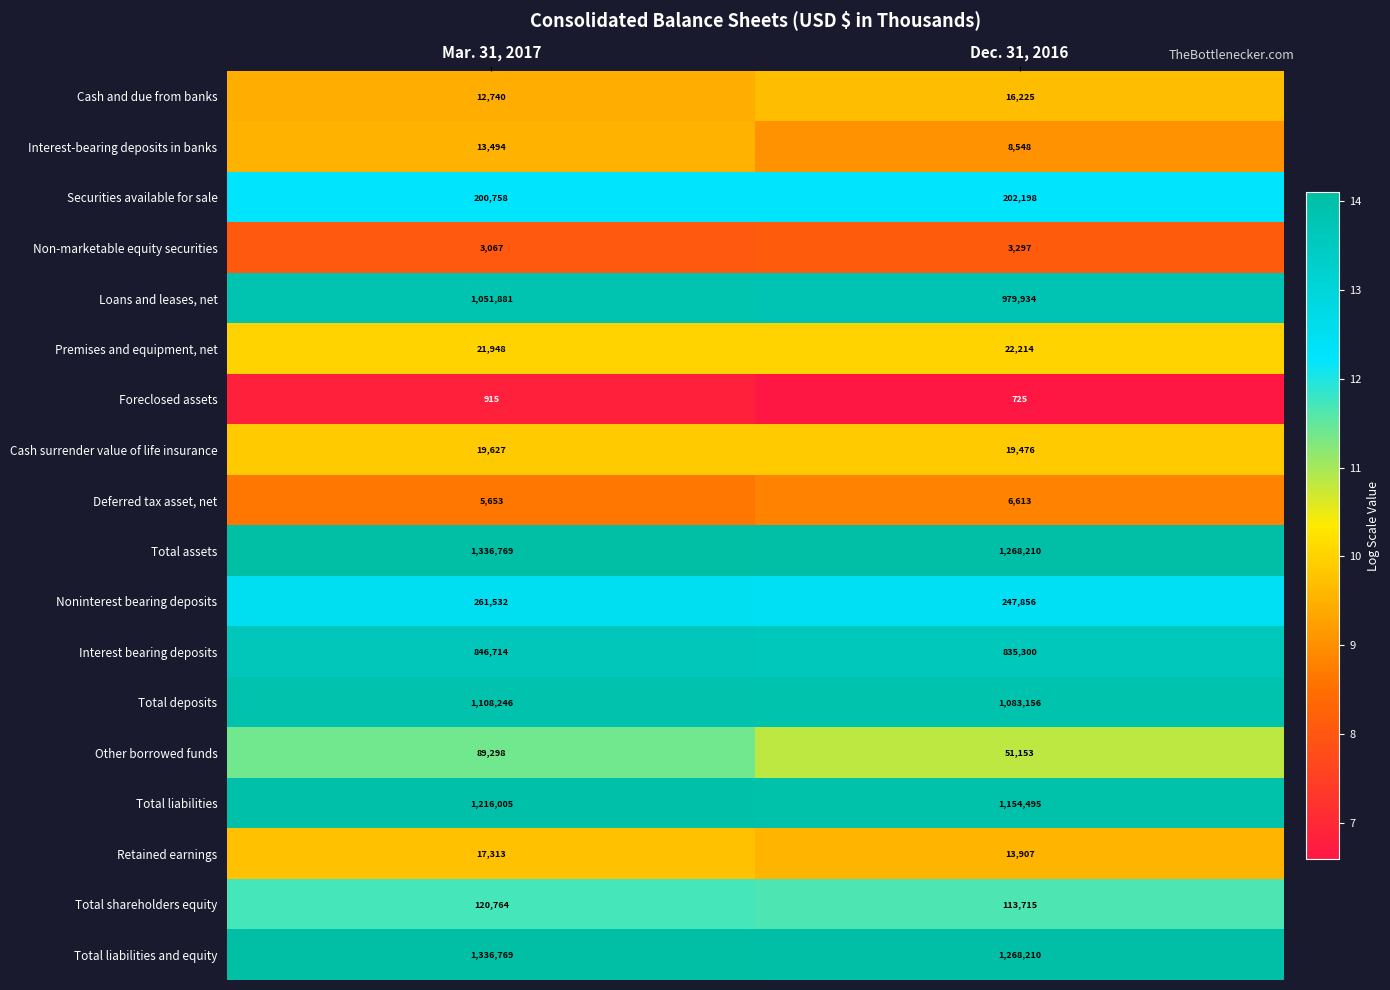

How many categories are shown in the chart?

2